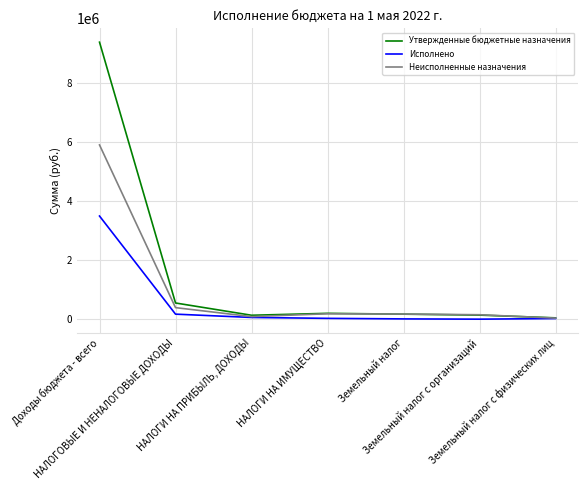

Is it true that Утвержденные бюджетные назначения equals 16483234.2 at Доходы бюджета - всего?

False